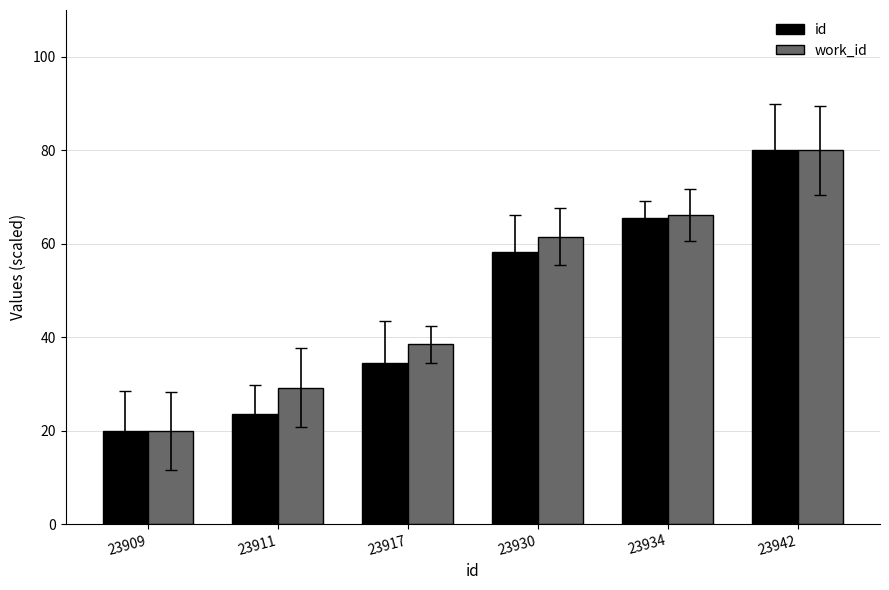

Reading left to right, list all the values displayed in this chart.

id: 23909=20.0	23911=23.6	23917=34.5	23930=58.2	23934=65.5	23942=80.0
work_id: 23909=20.0	23911=29.2	23917=38.5	23930=61.5	23934=66.2	23942=80.0